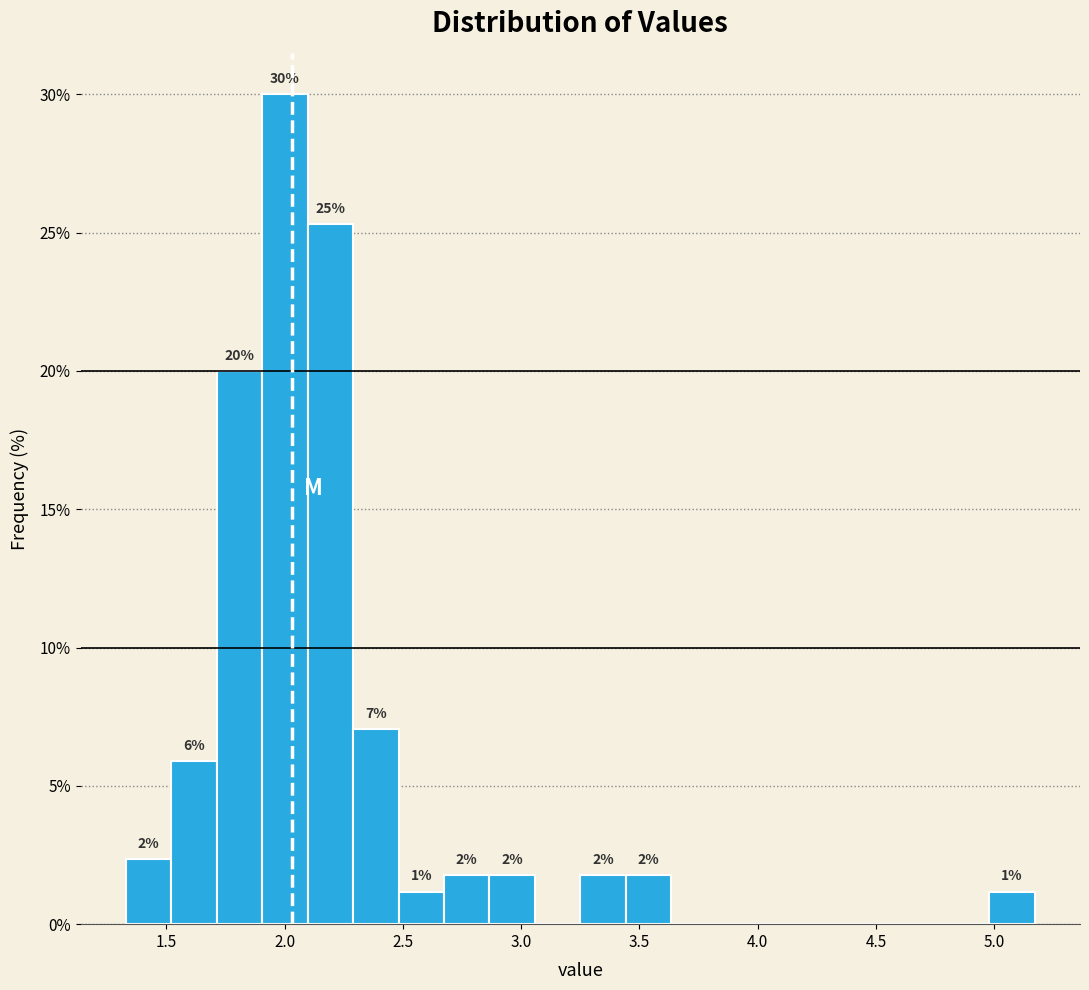

Read against the x-axis, roughly where is the centre of the tallest bar?

2.00